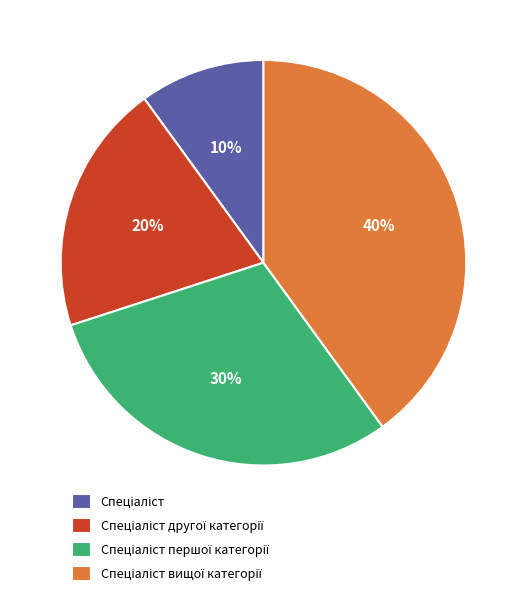

Is there any slice that represents more than half of the pie?

No